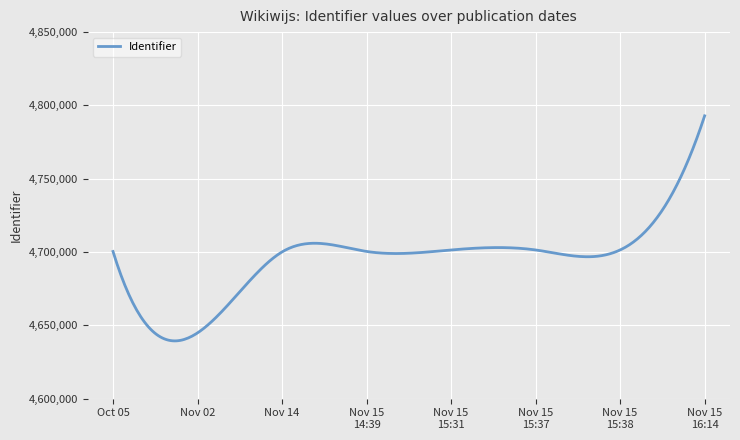

What is the difference between the maximum and minimum values?

153493.8